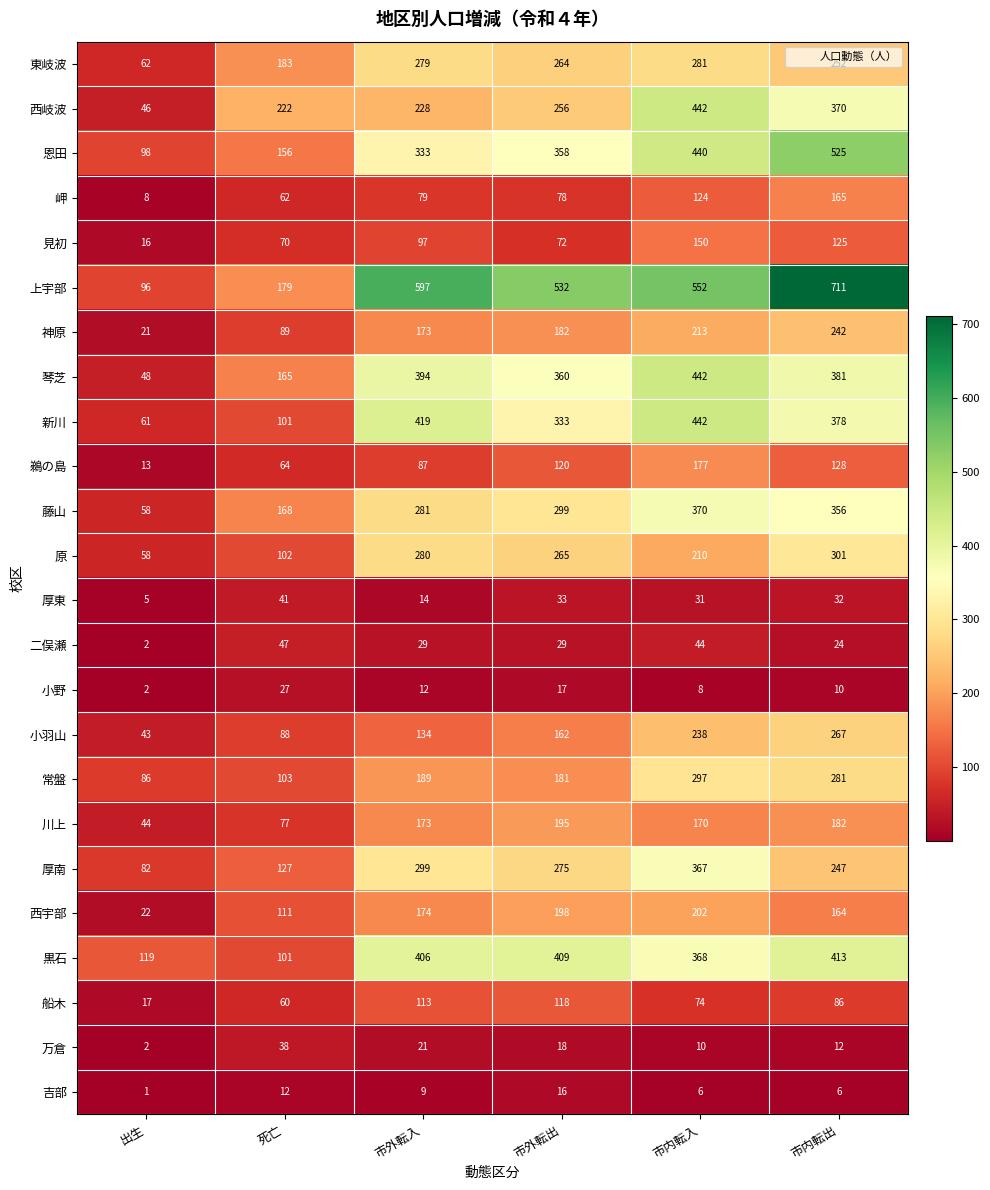

How many distinct data groups are displayed?

24